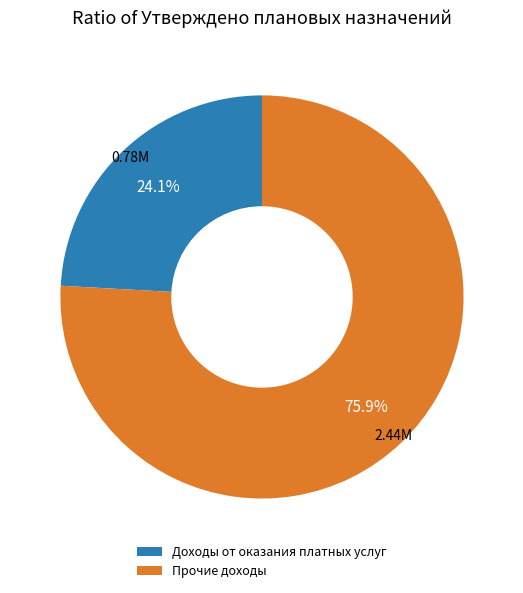

The Доходы от оказания платных услуг slice represents 13% of the pie. True or false?

False